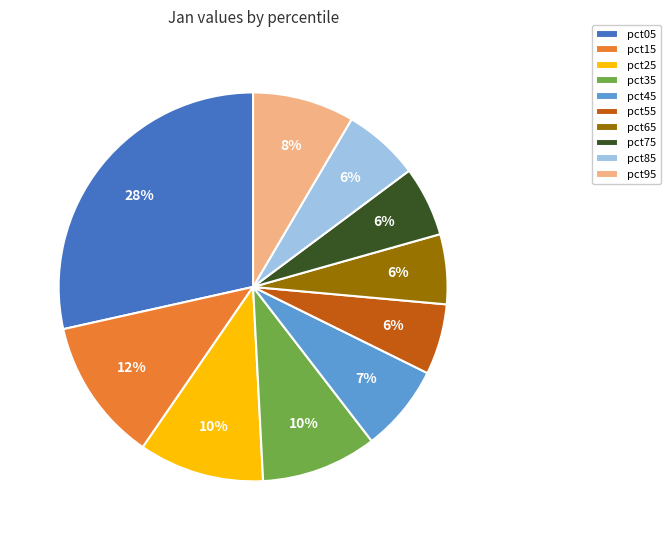

Does pct15 account for over 50% of the chart?

No